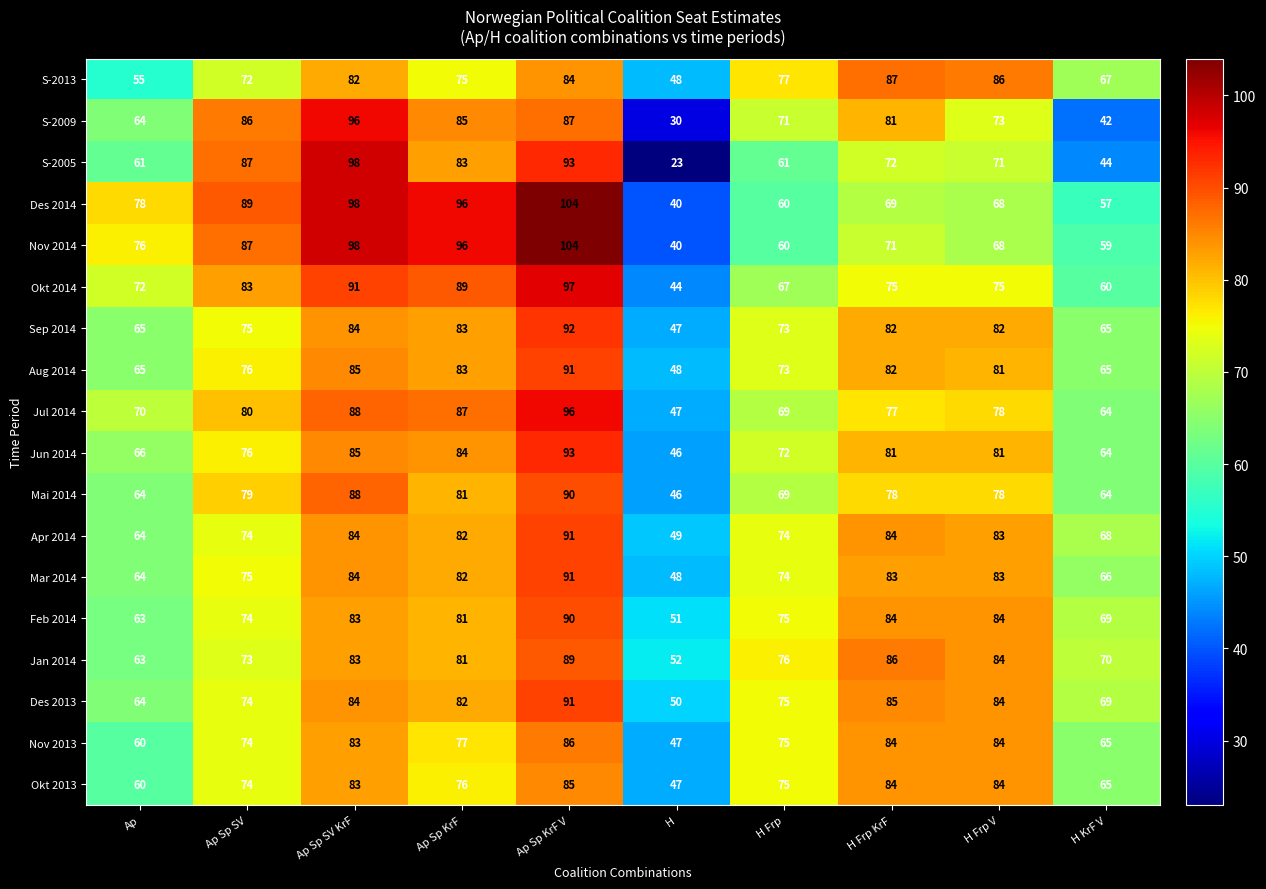

Is it true that Jun 2014 equals 32 at H Frp?

False